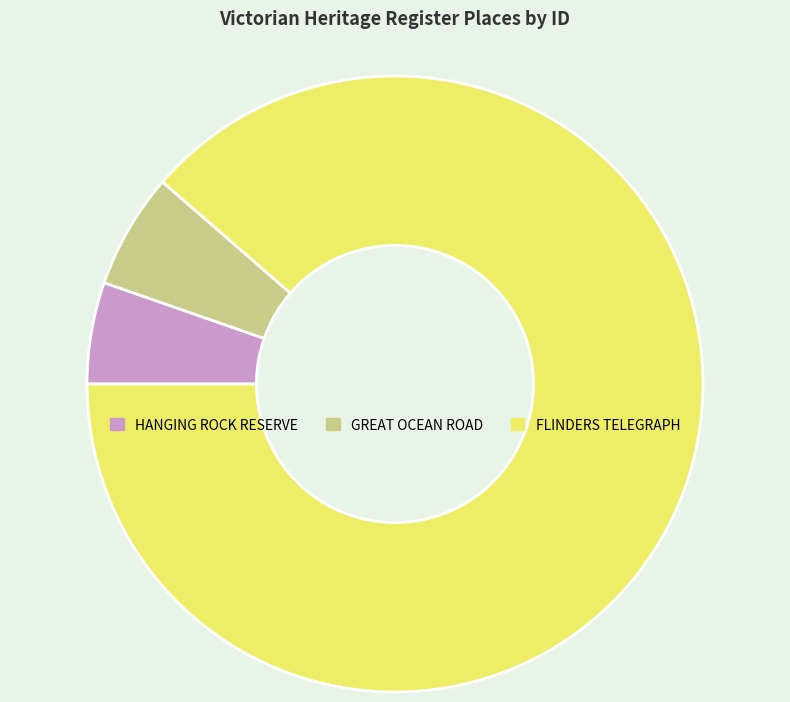

Is there a majority slice in this chart?

Yes